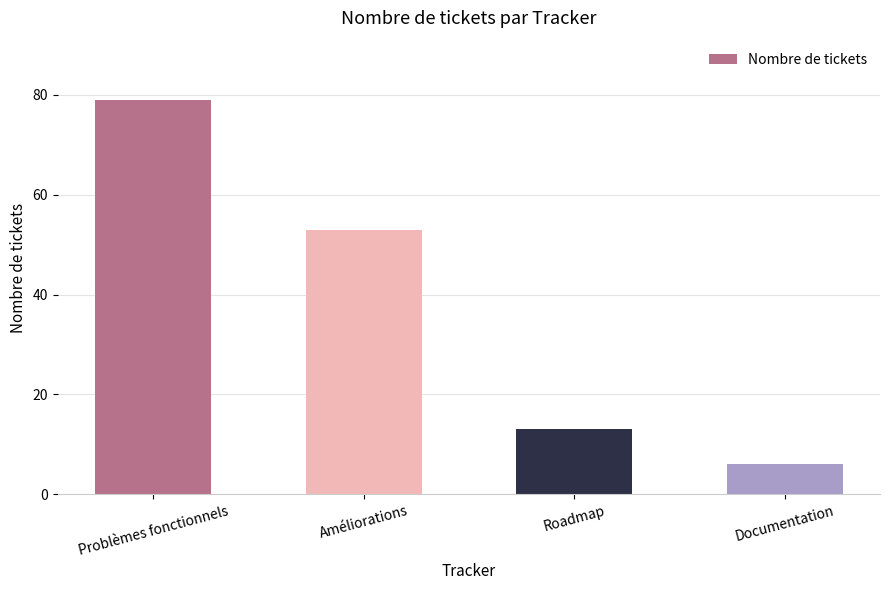

Are the bars horizontal?

No